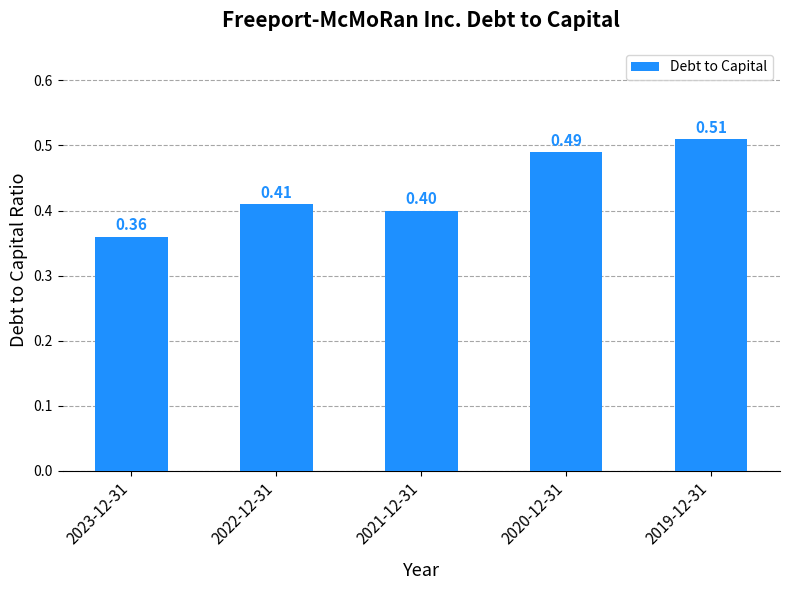

Is it true that the value at 2022-12-31 is 0.2?

False